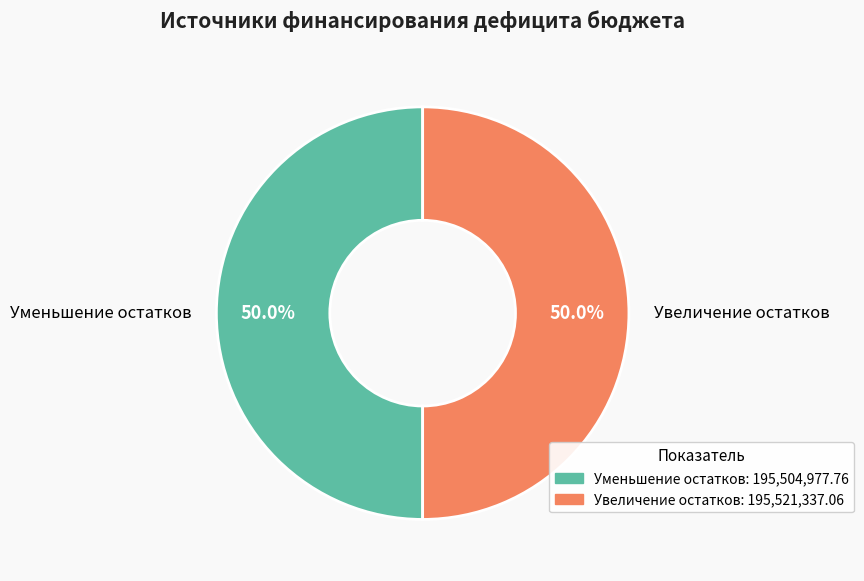

Do Увеличение остатков and Уменьшение остатков together represent more than half of the pie?

Yes